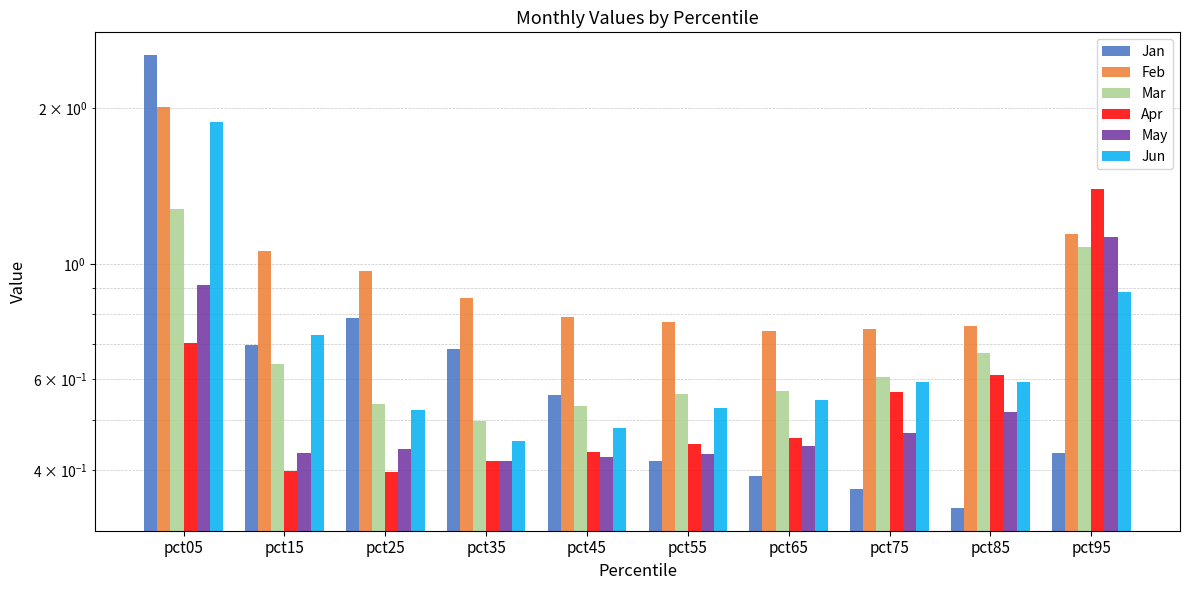

What is the average value of the Mar series?

0.7